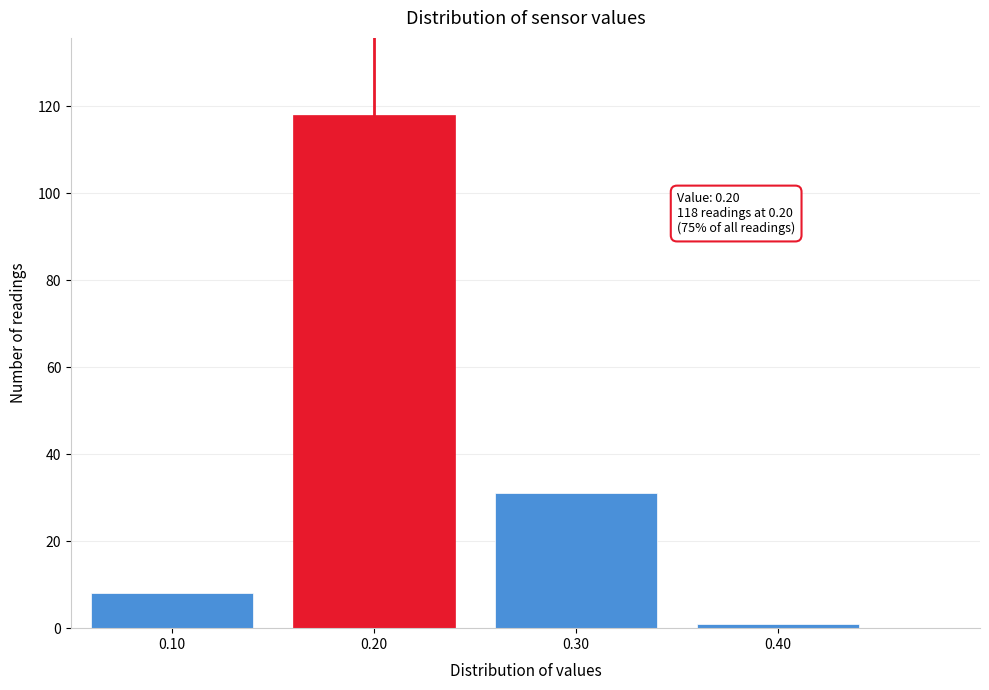

Over which range of the x-axis is the bar tallest?

0.15 to 0.25